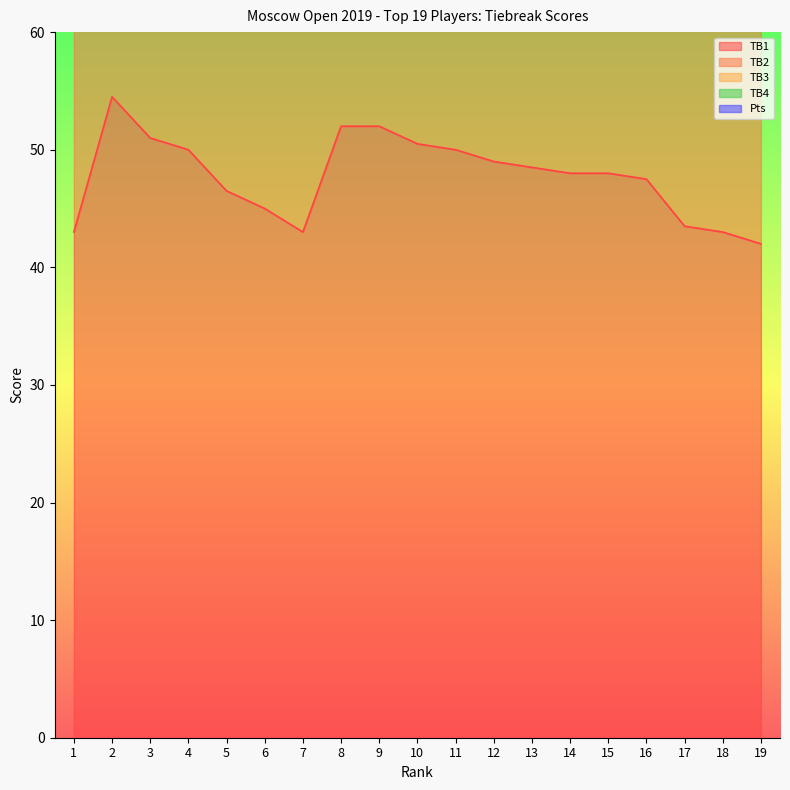

True or false: Pts and TB1 cross at least once.

False